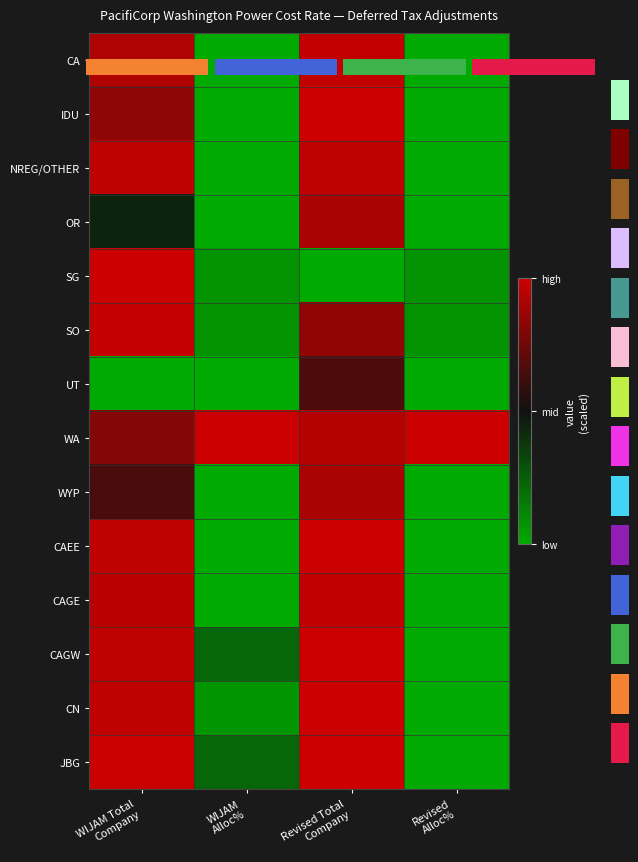

The value of WA at Revised Alloc% is 1.7. True or false?

False